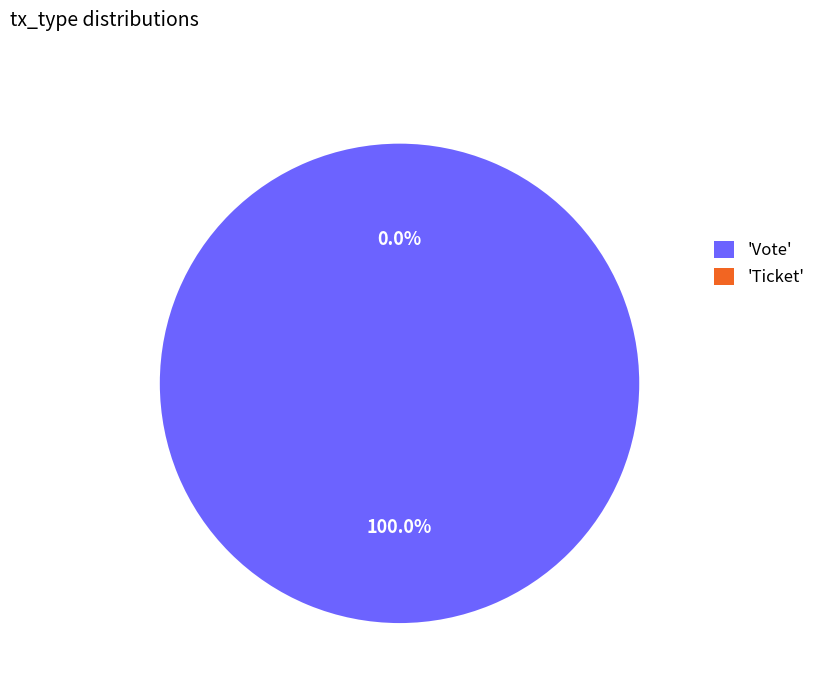

What is the smallest slice in the pie chart?

Ticket